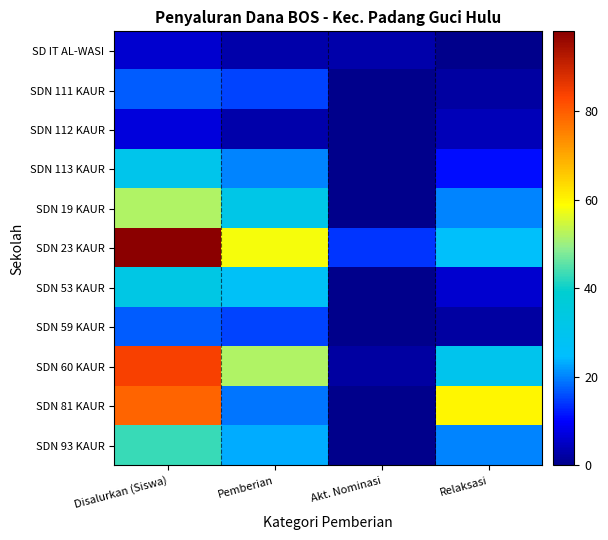

Count the number of categories in the chart.

4